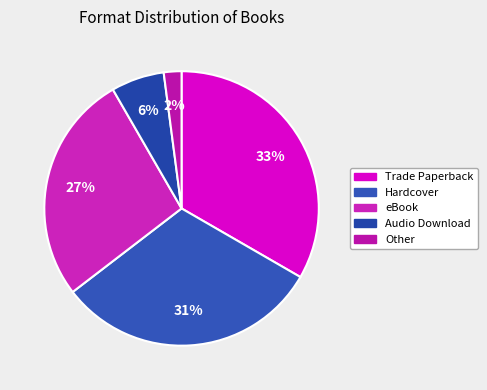

Rank the categories by value from highest to lowest.

Trade Paperback, Hardcover, eBook, Audio Download, Other